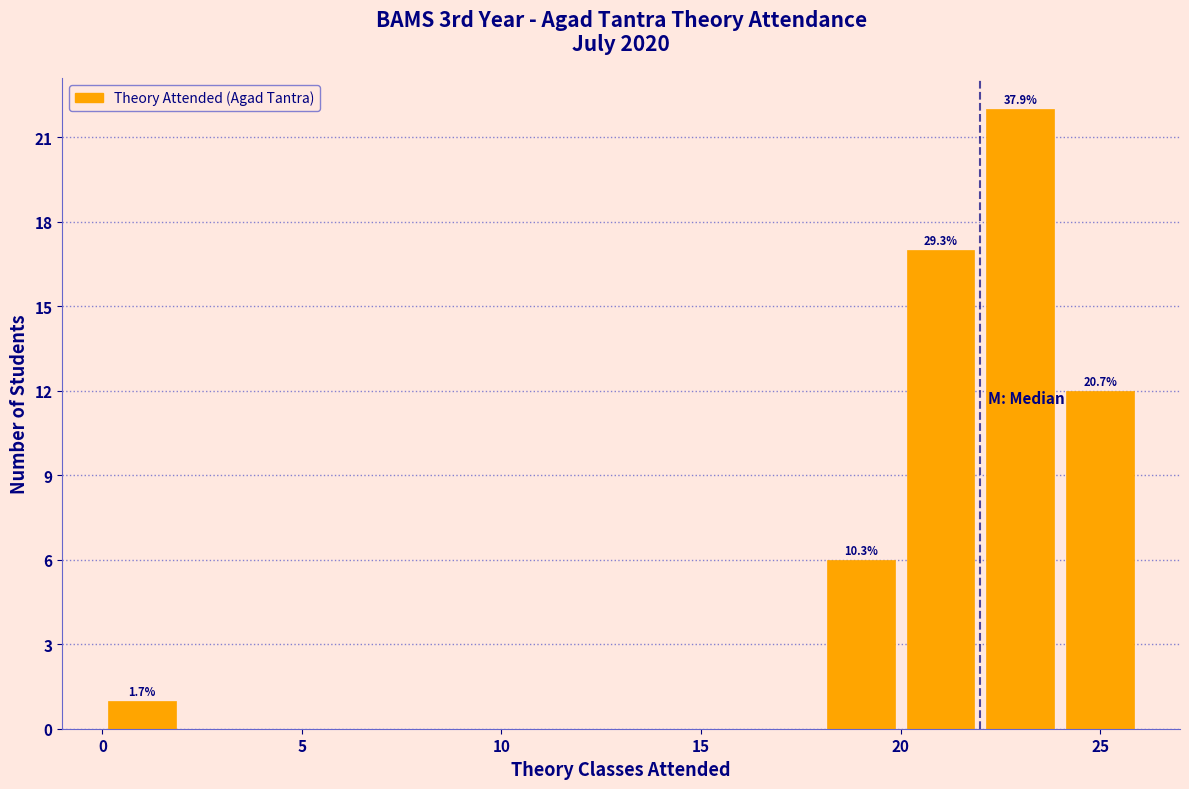

Which range on the x-axis has the tallest bar?

22 to 24